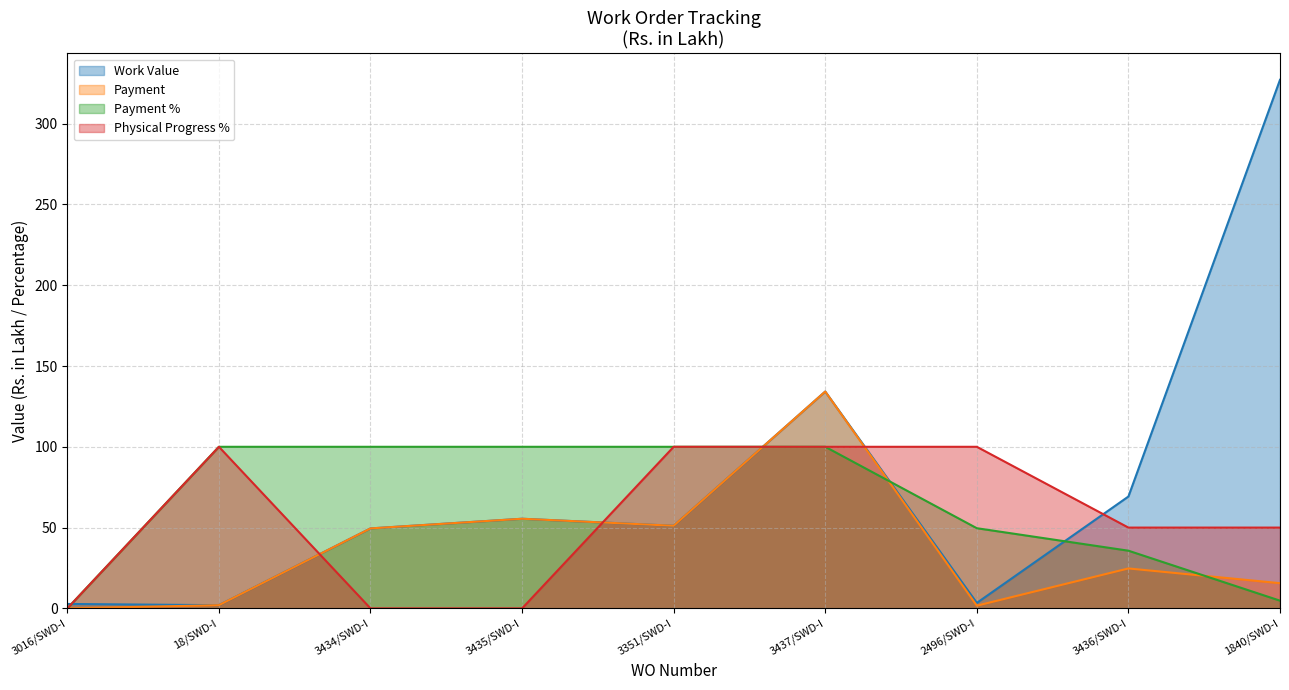

Does the chart display data point markers on the line(s)?

No